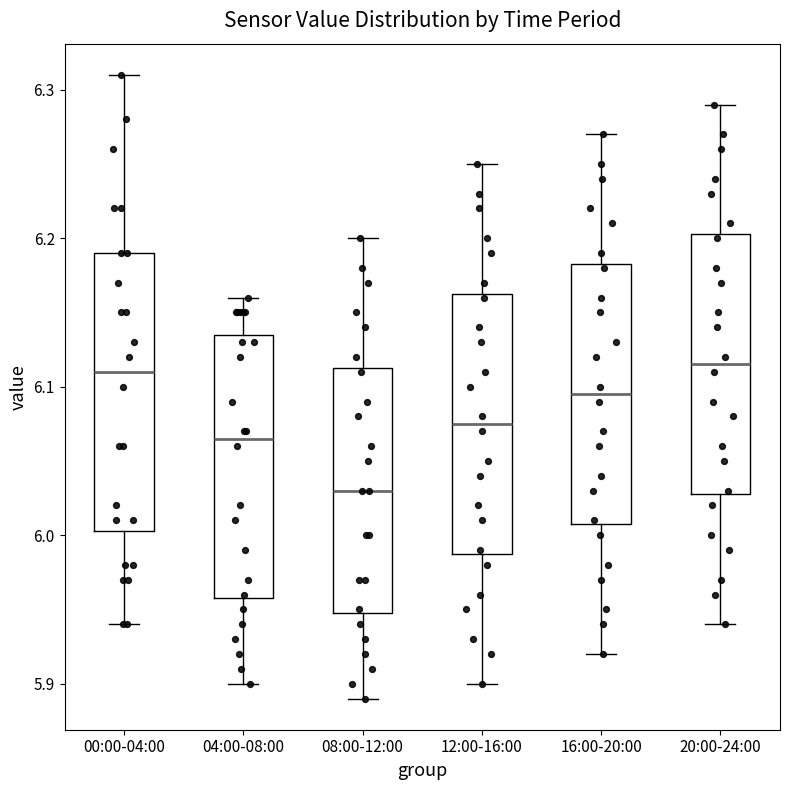

Reading left to right, transcribe this box plot: for each box, give where its median line is, the range the box spans, and where its two whiskers end, as read against the y-axis. The values are not printed on the chart, so give them approximately, as read against the axis.

00:00-04:00: median 6.11, box 6.00 to 6.19, whiskers 5.94 to 6.31
04:00-08:00: median 6.07, box 5.96 to 6.14, whiskers 5.90 to 6.16
08:00-12:00: median 6.03, box 5.95 to 6.11, whiskers 5.89 to 6.20
12:00-16:00: median 6.08, box 5.99 to 6.16, whiskers 5.90 to 6.25
16:00-20:00: median 6.10, box 6.01 to 6.18, whiskers 5.92 to 6.27
20:00-24:00: median 6.12, box 6.03 to 6.20, whiskers 5.94 to 6.29